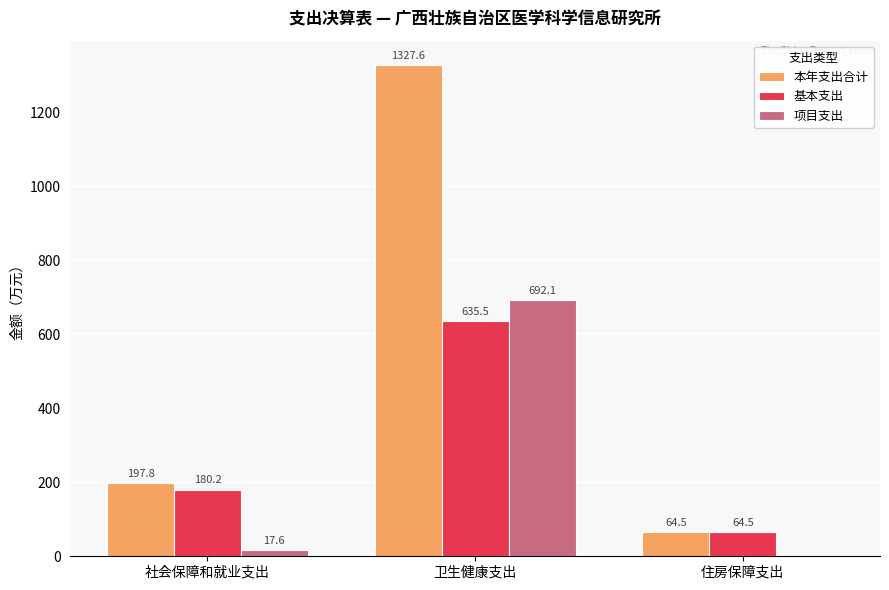

What is the maximum value shown in the chart?

1327.6